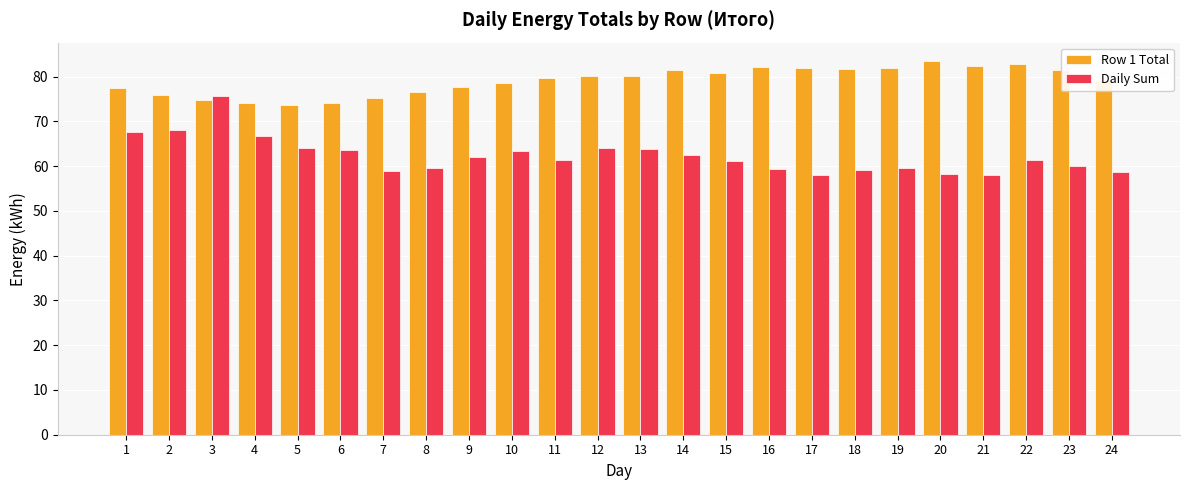

What is the greatest value displayed?

83.4